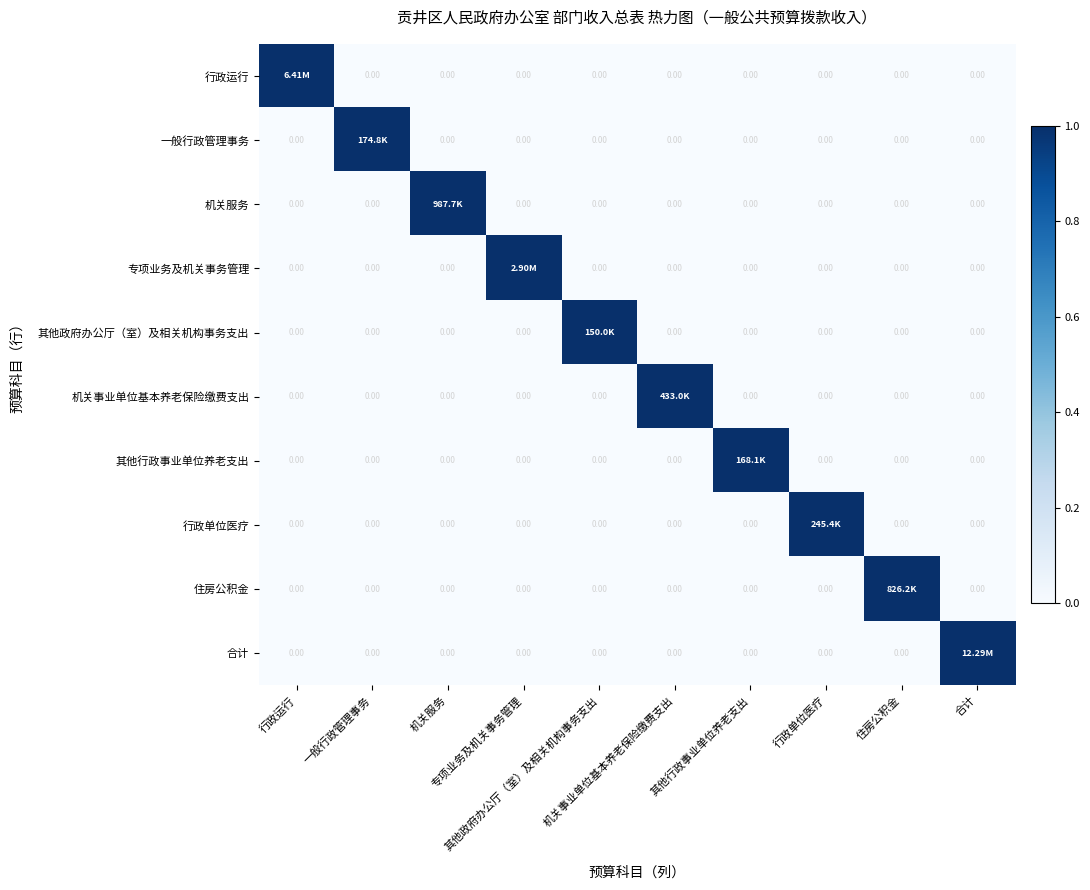

The value of 机关服务 at 合计 is 0. True or false?

True